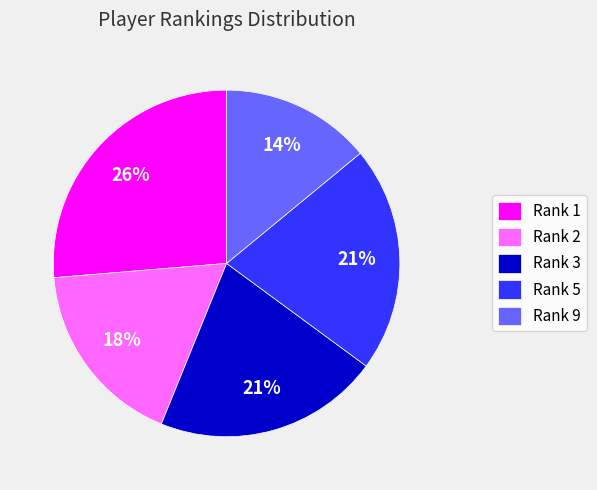

To the nearest percent, what is the average slice percentage?

20%